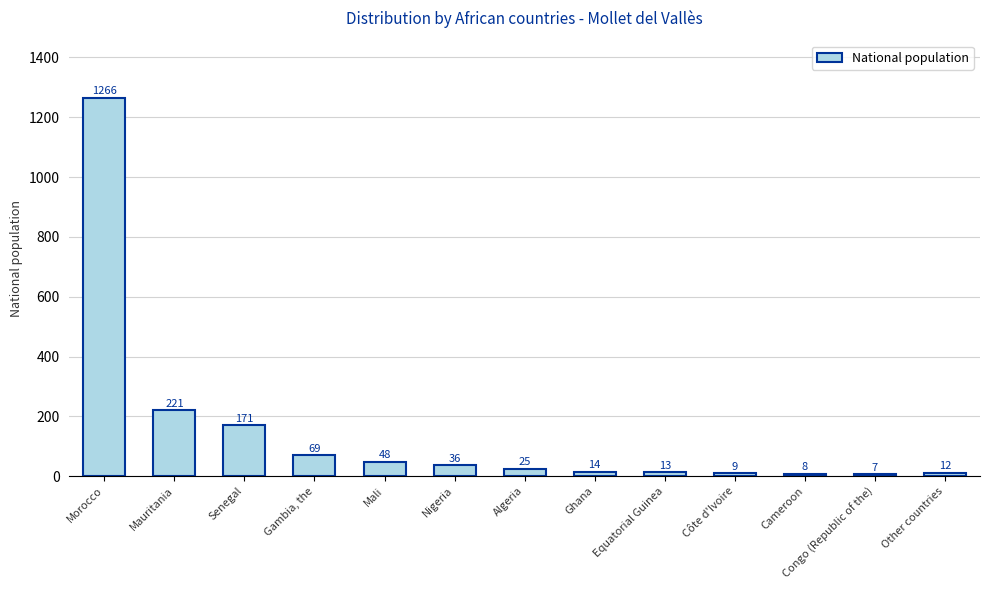

The chart shows a value of 48 at Mali. True or false?

True